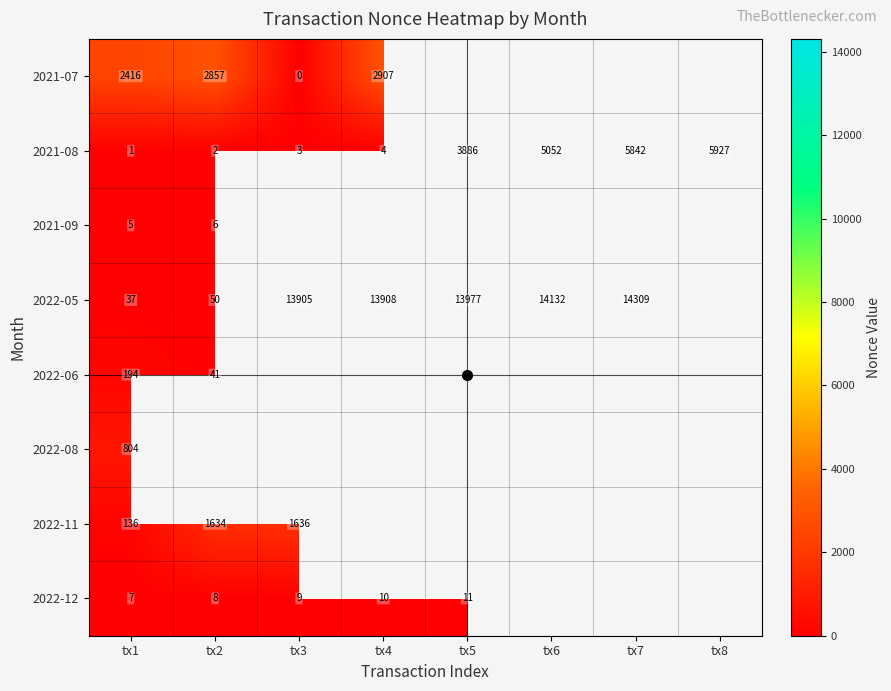

Rank the categories by 2021-07 value from highest to lowest.

tx4, tx2, tx1, tx5, tx6, tx7, tx8, tx3